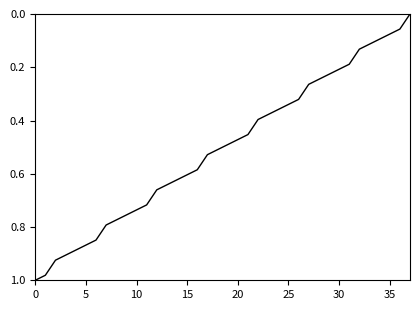

The value at 15 is 0.4. True or false?

False